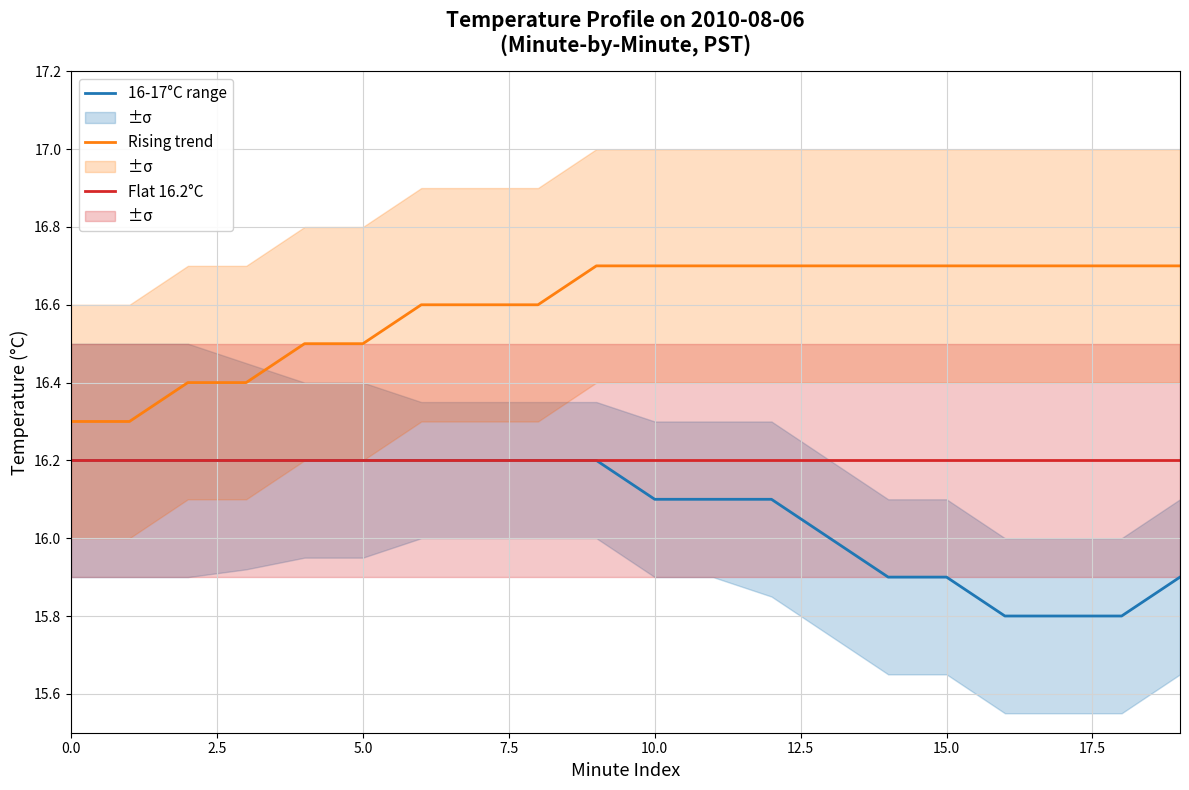

What is the sum of all Flat 16.2°C values?

324.0